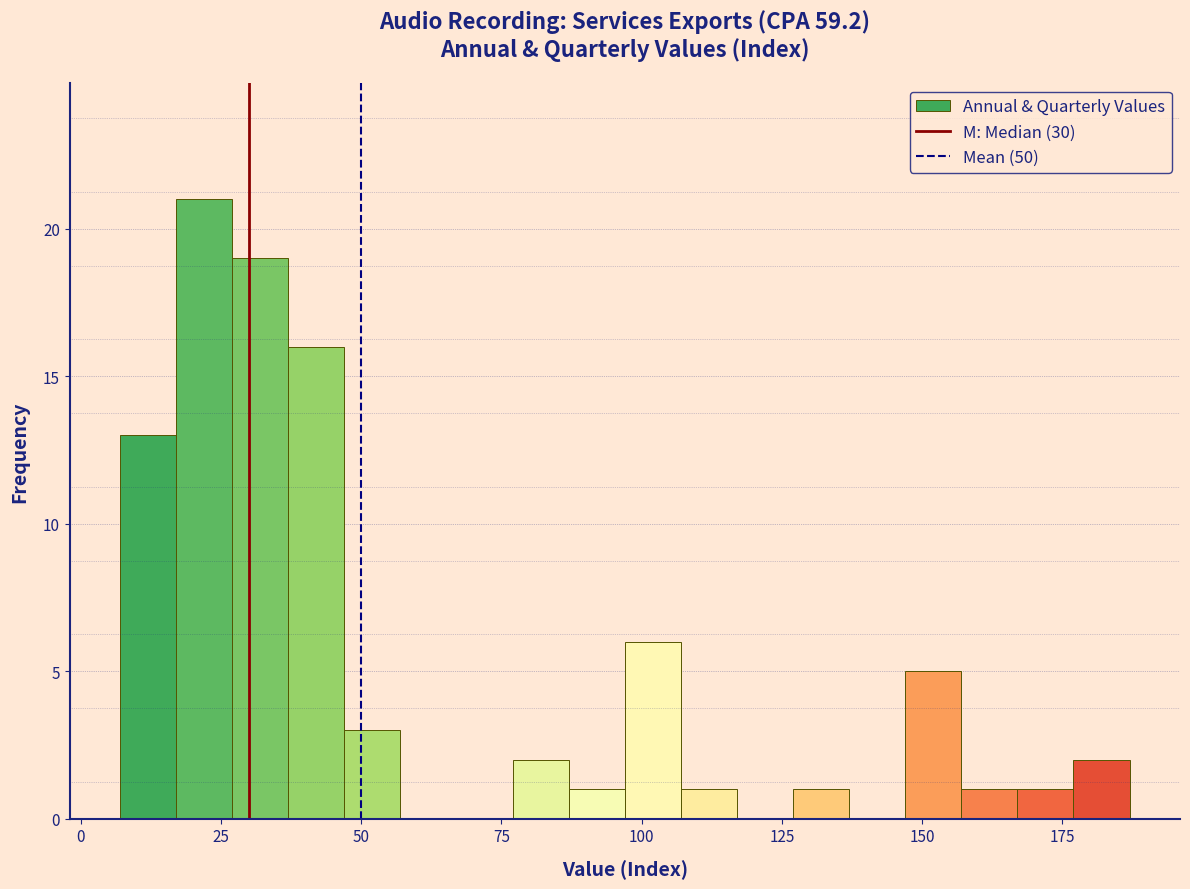

Around what value on the x-axis is the tallest bar? Give the approximate position of its centre, as read against the axis.

20